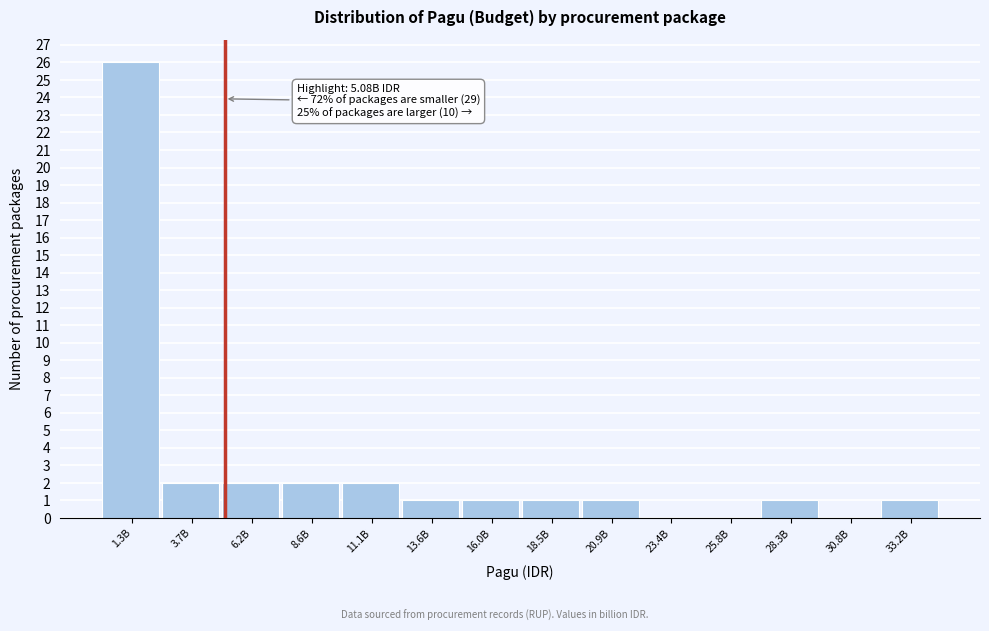

Reading right to left, transcribe all the data shown in this chart.

33.2B=1	30.8B=0	28.3B=1	25.8B=0	23.4B=0	20.9B=1	18.5B=1	16.0B=1	13.6B=1	11.1B=2	8.6B=2	6.2B=2	3.7B=2	1.3B=26